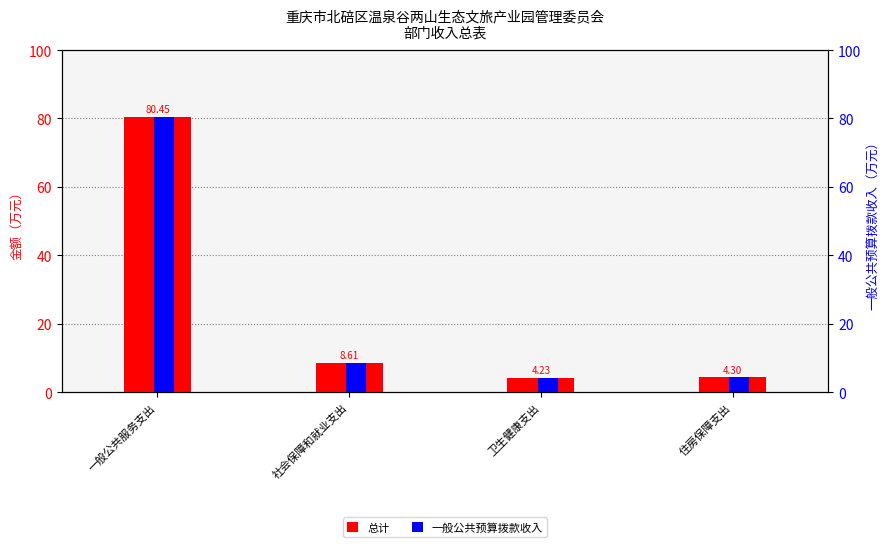

What is the difference between the second highest and second lowest values in the 总计 series?

4.3